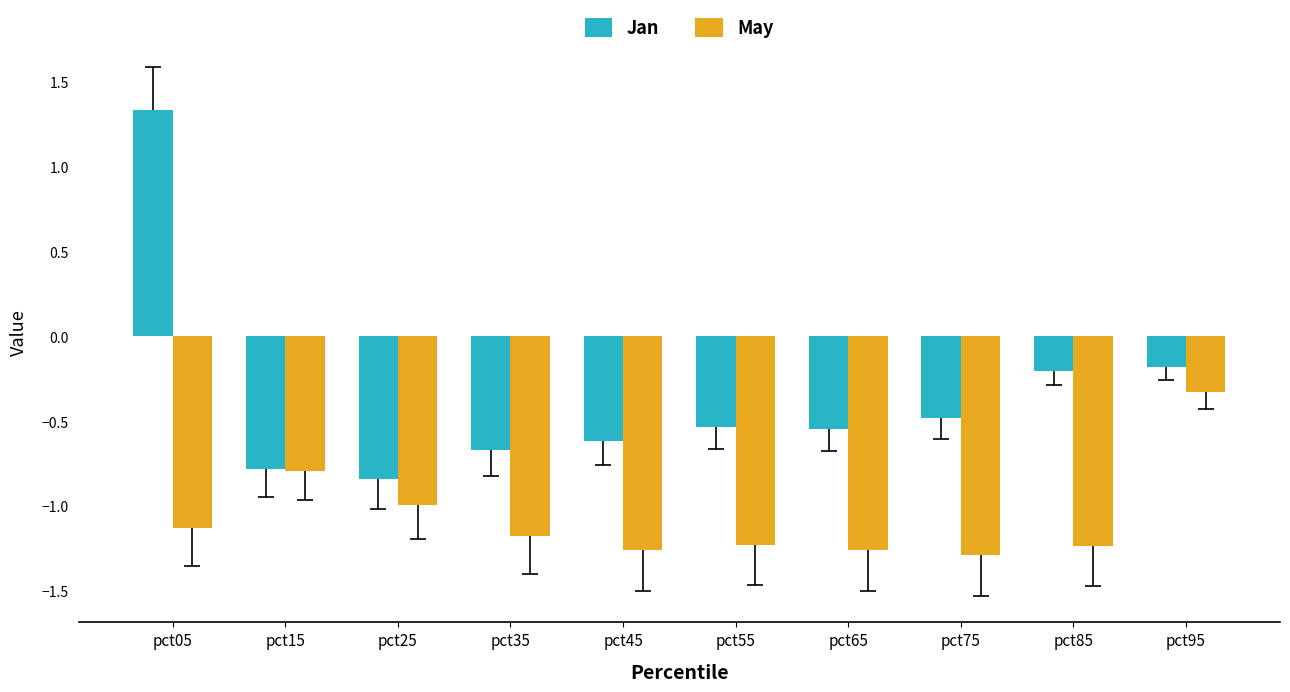

Is the value of May at pct55 greater than the value of Jan at pct25?

No